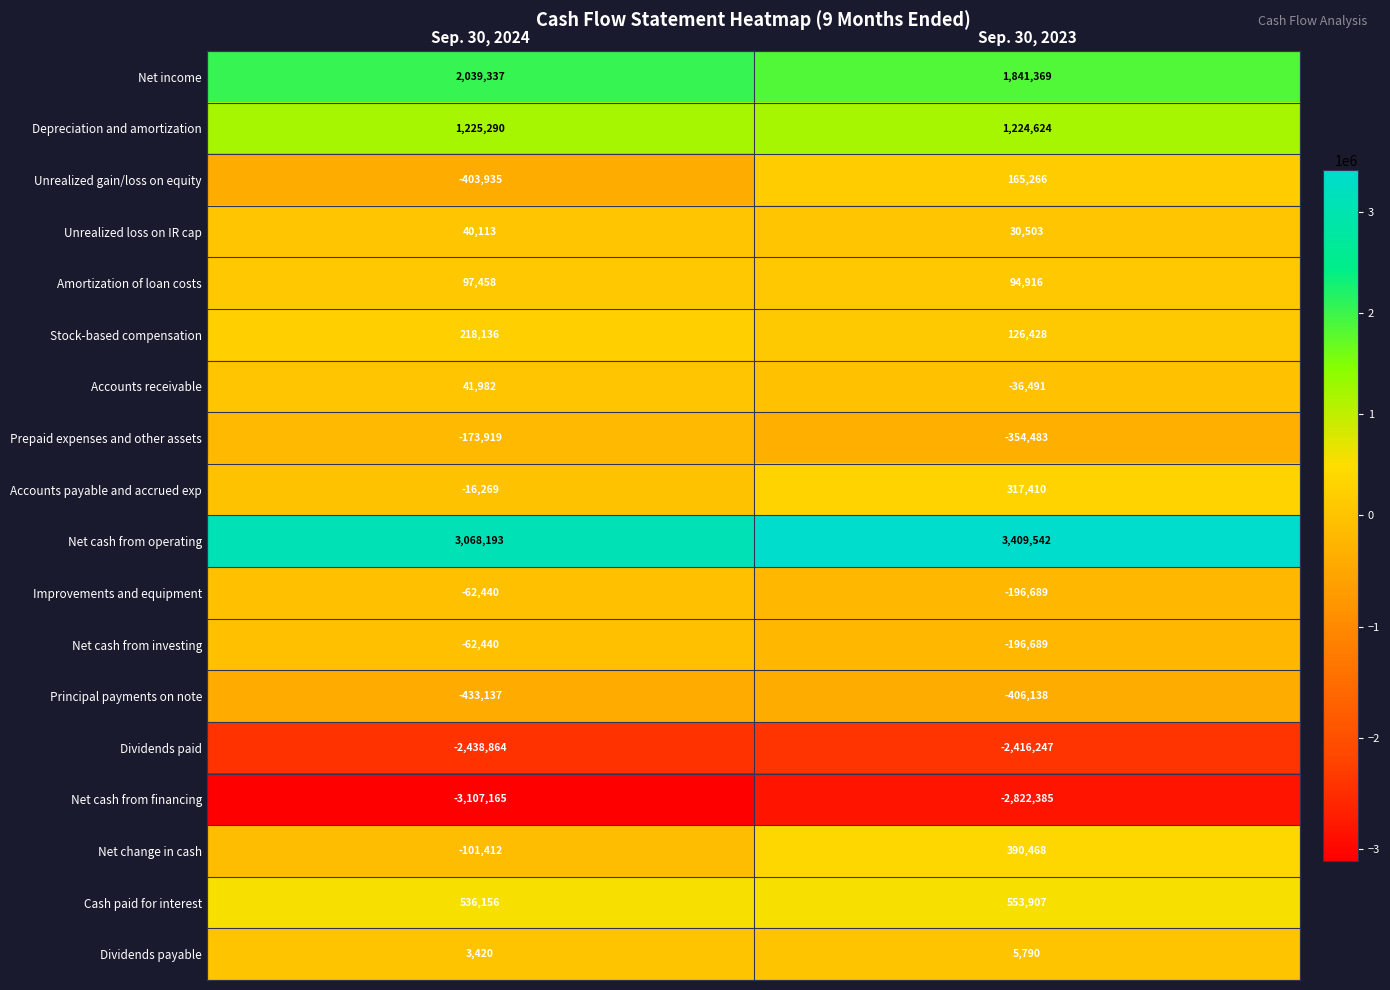

At which category is the sum across all series the highest?

Sep. 30, 2023